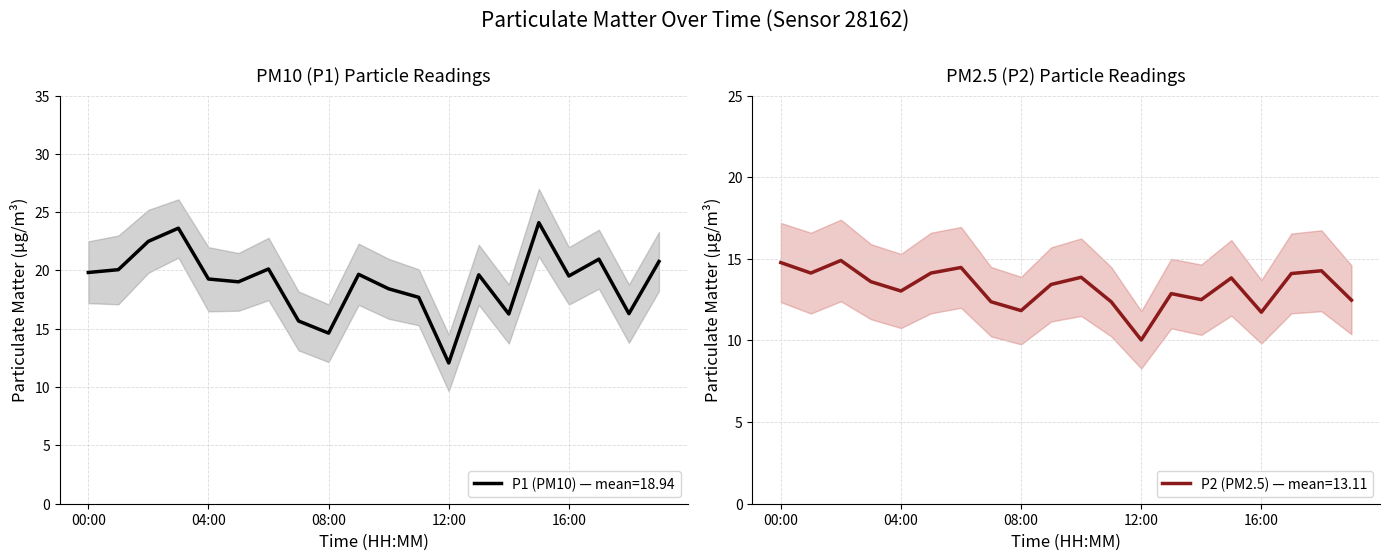

Which category has the highest value in the P2 series?

02:00